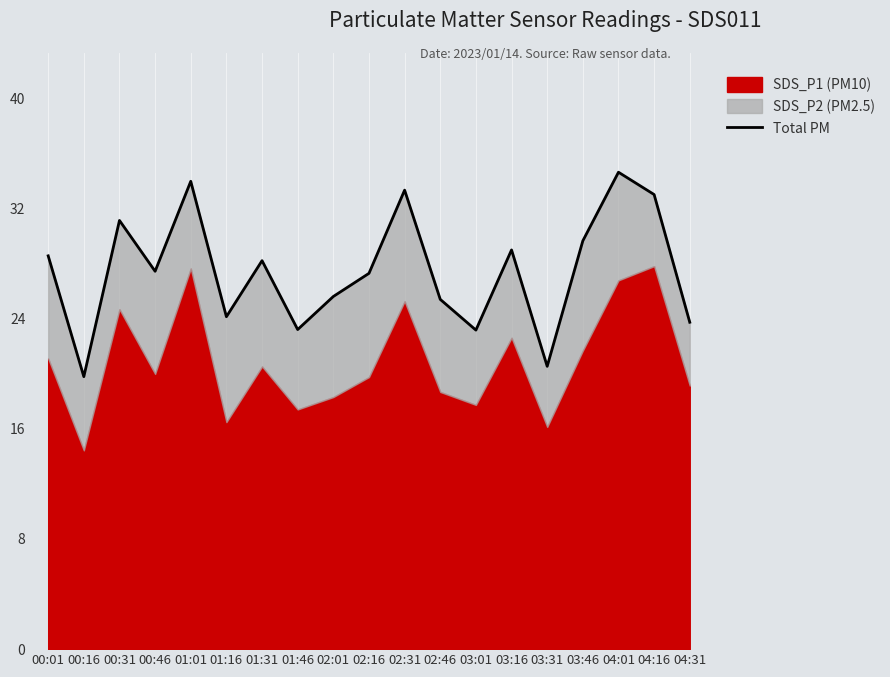

Rank the categories by value from highest to lowest.

04:01, 01:01, 02:31, 04:16, 00:31, 03:46, 03:16, 00:01, 01:31, 00:46, 02:16, 02:01, 02:46, 01:16, 04:31, 01:46, 03:01, 03:31, 00:16